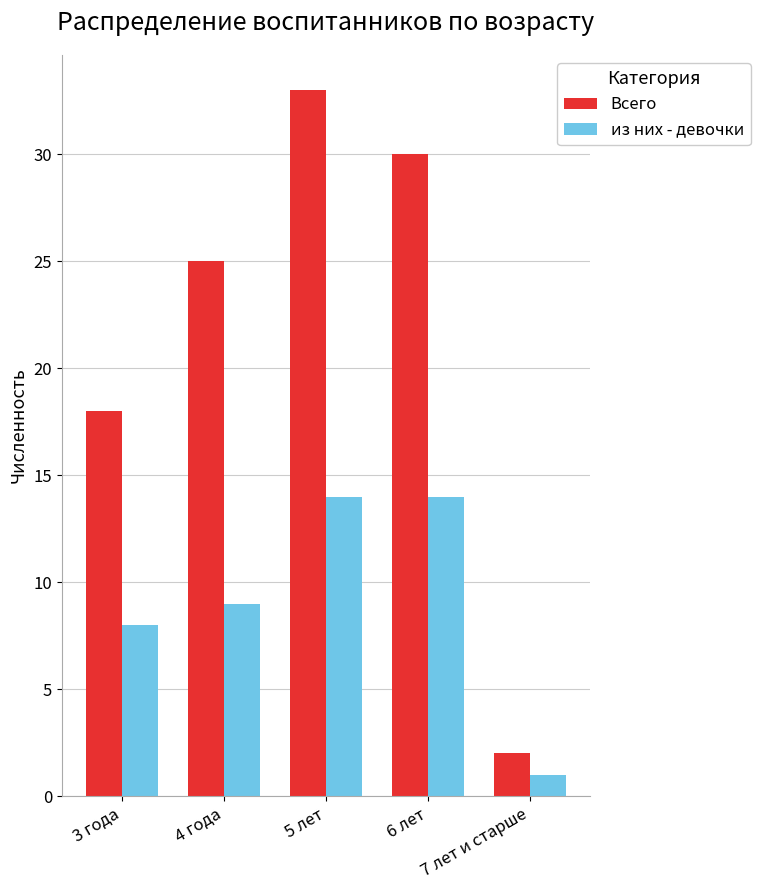

At which label does Всего reach its peak?

5 лет